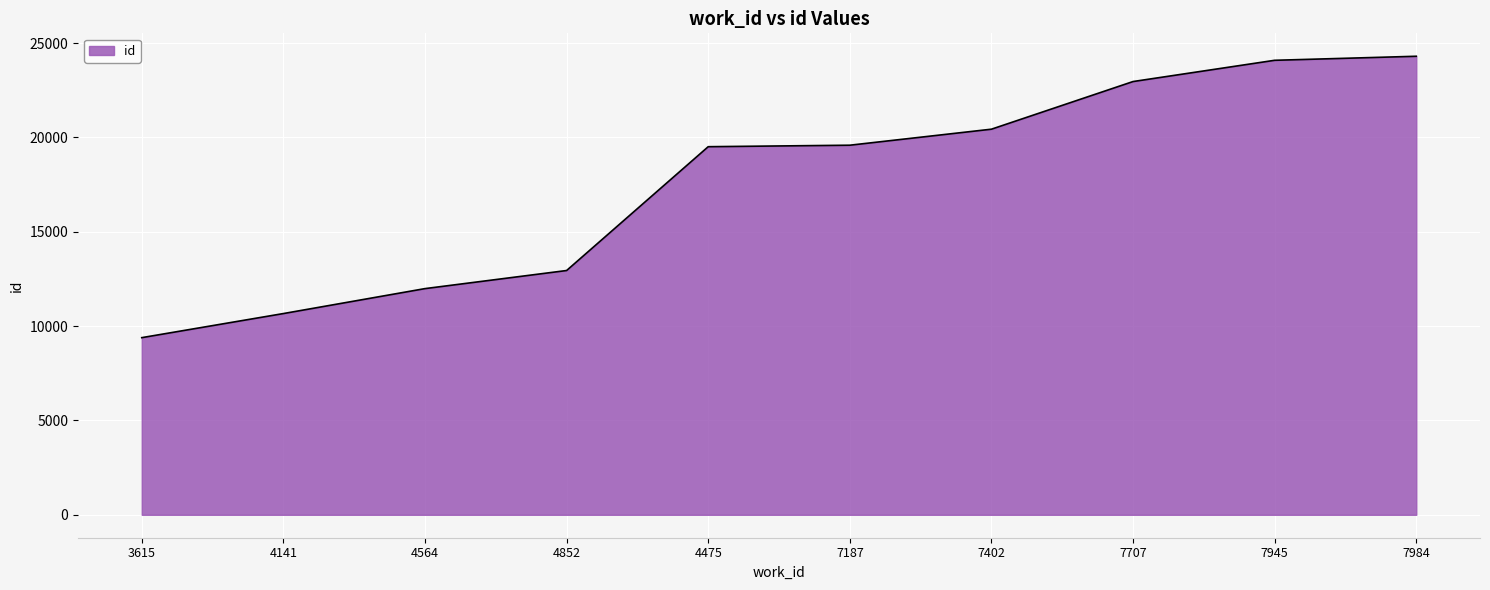

What is the difference between the values at 7945 and 4475?

4579